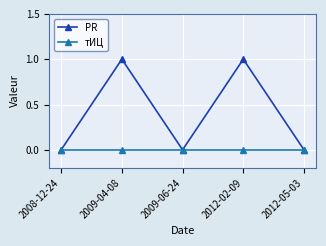

What is the difference between the maximum and minimum values in the PR series?

1